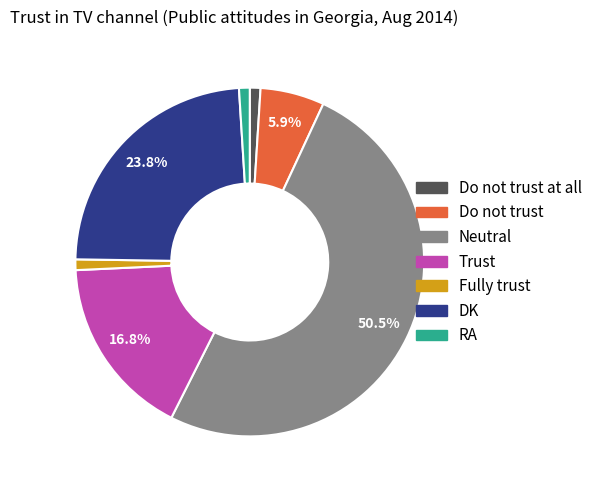

What is the smallest slice in the pie chart?

Do not trust at all